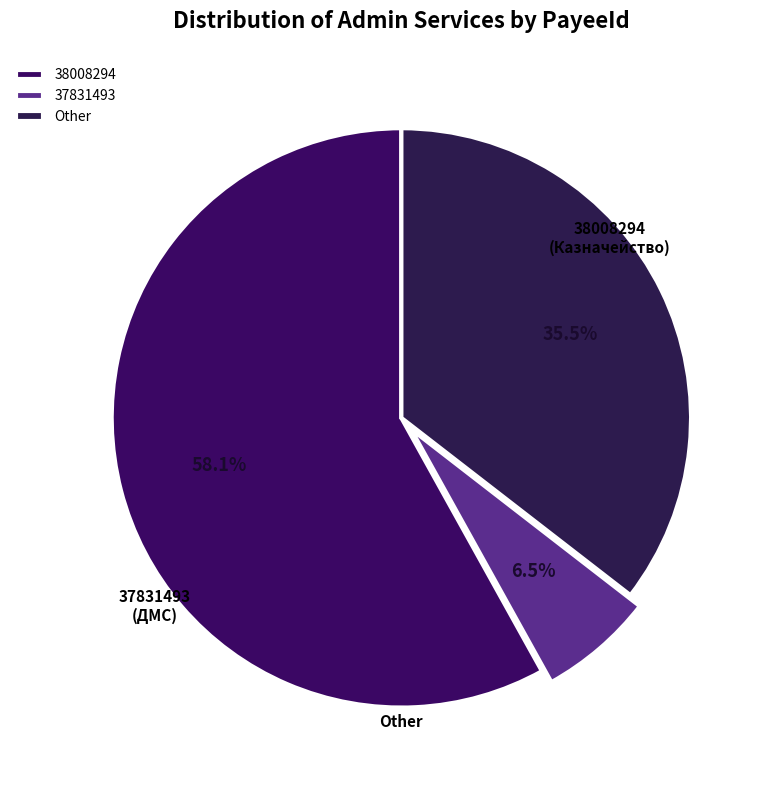

Which slice is the smallest?

37831493